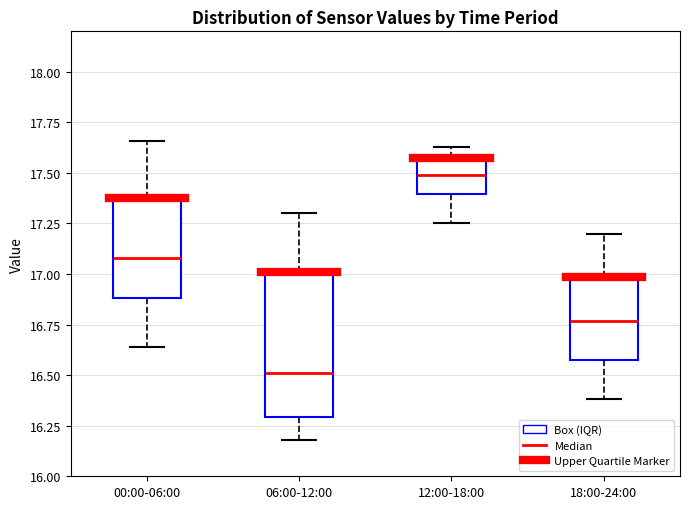

Comparing the boxes themselves (not the whiskers), which one is the tallest?

06:00-12:00